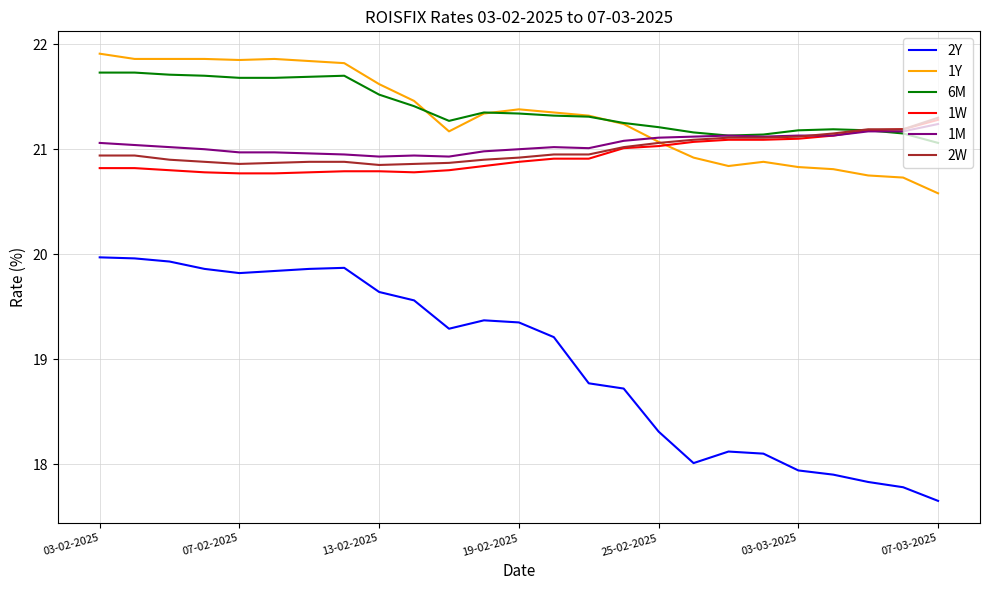

True or false: 2Y and 6M cross at least once.

False